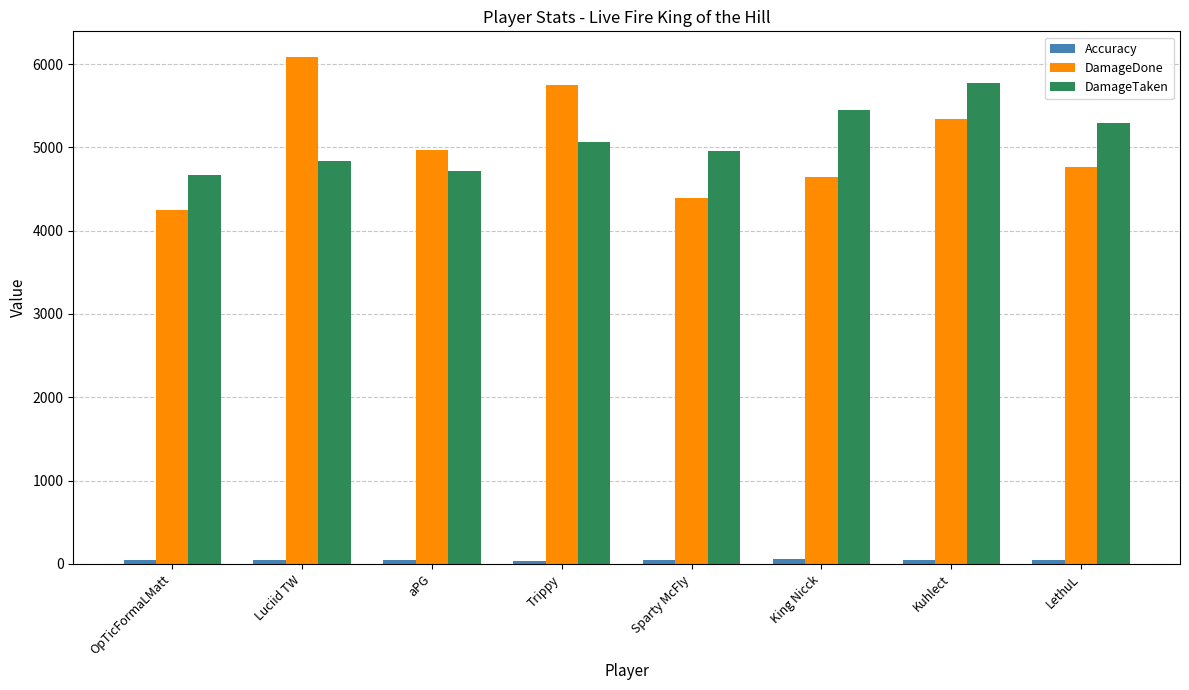

What is the minimum value for DamageTaken?

4669.0